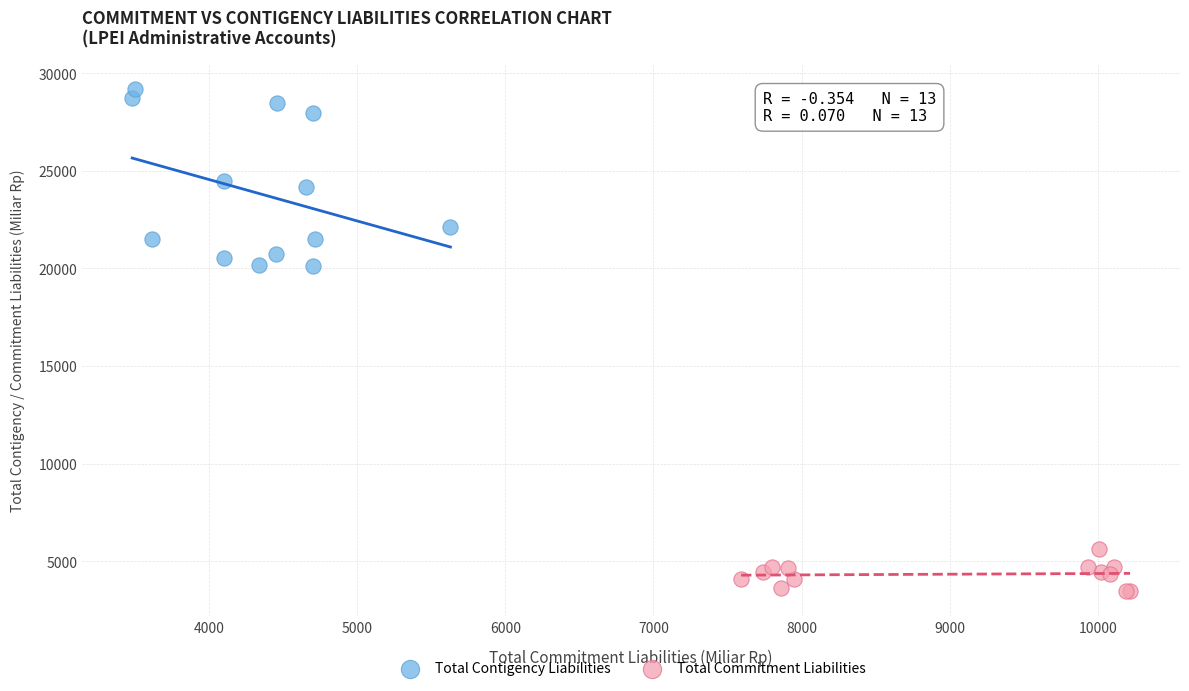

Which series reaches the minimum Y coordinate?

Total Commitment Liabilities